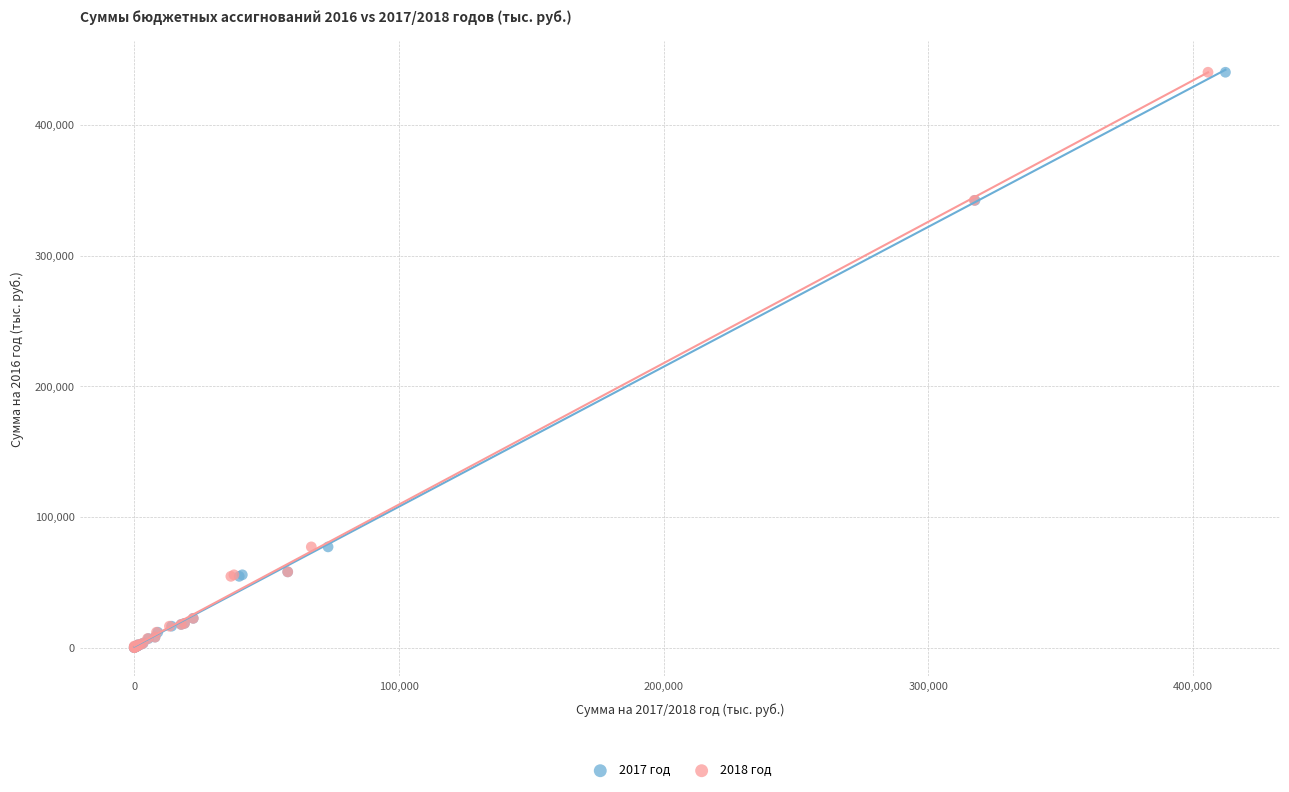

What are all the series names shown in the legend?

2017 год, 2018 год